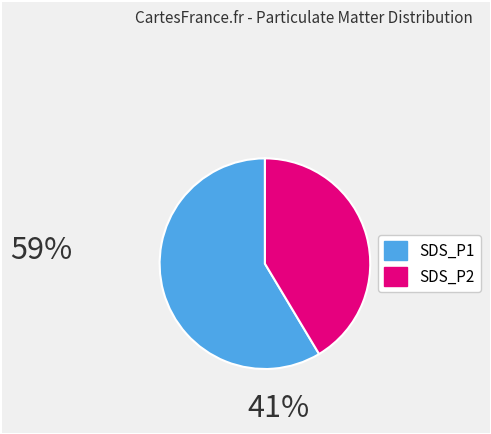

Approximately how many times larger is the value at SDS_P1 compared to SDS_P2?

1.4